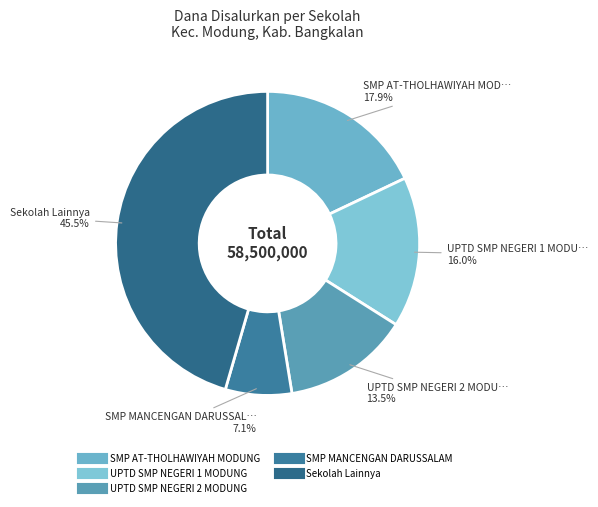

How many segments does this pie chart have?

5